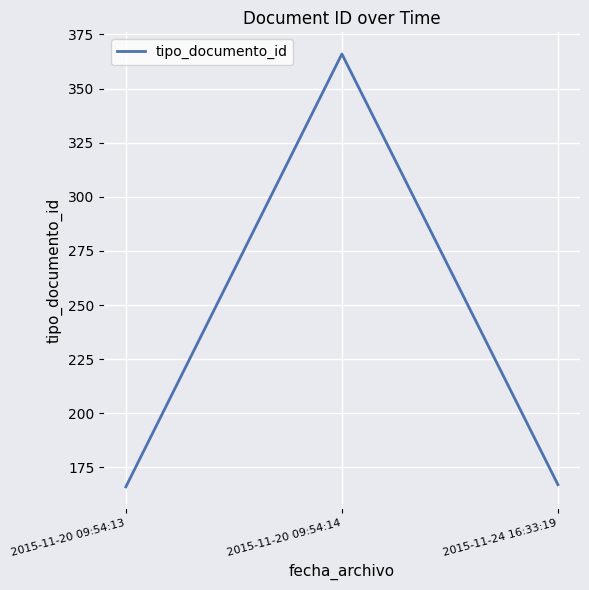

How many lines are shown in the chart?

1